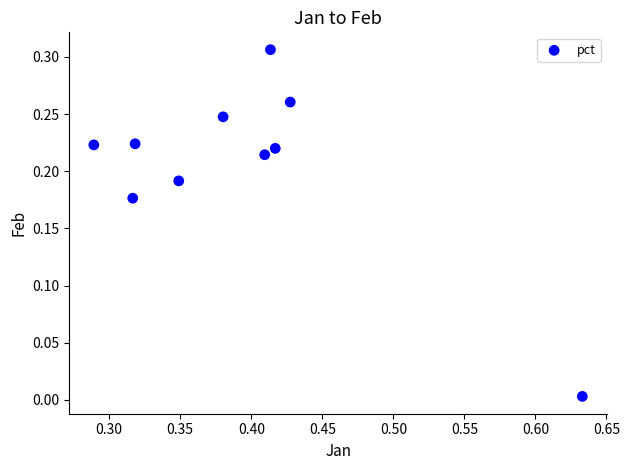

What is the average X value?

0.4